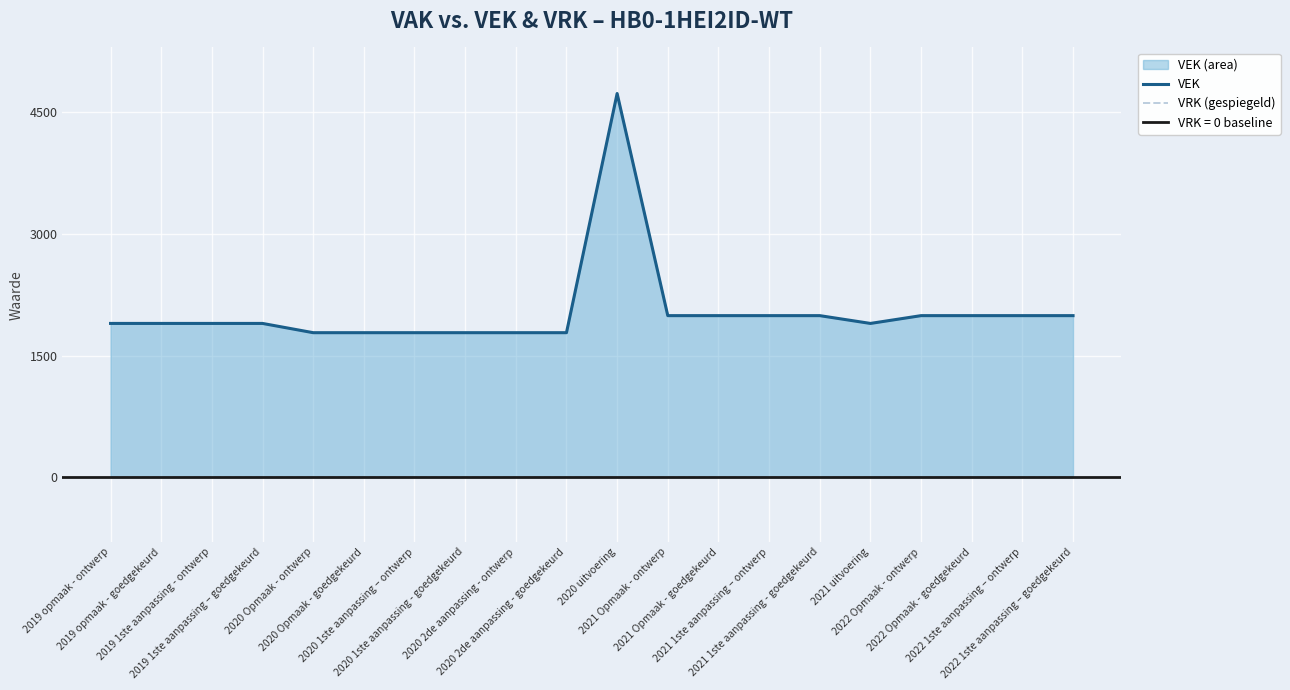

How many lines are shown in the chart?

2